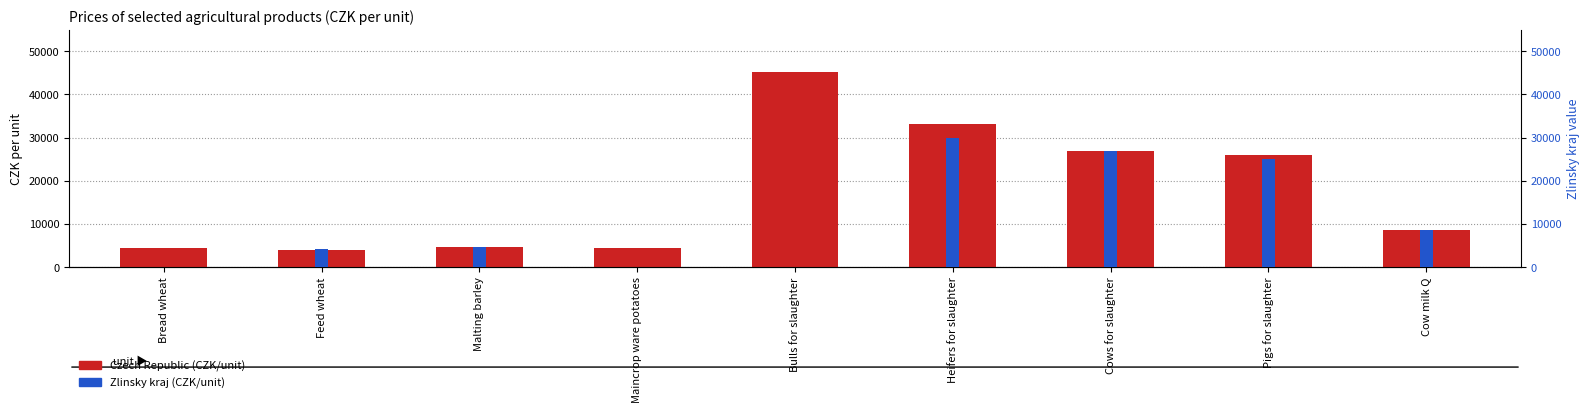

Which category has the highest value across all series?

Bulls for slaughter